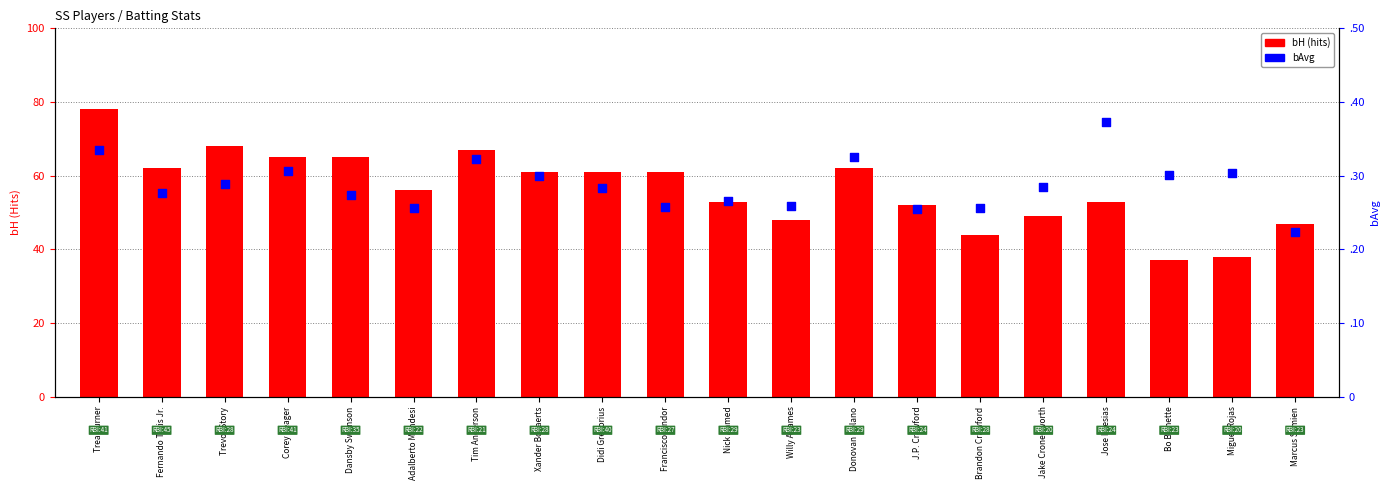

Which series has the largest total across all categories?

bH (hits)